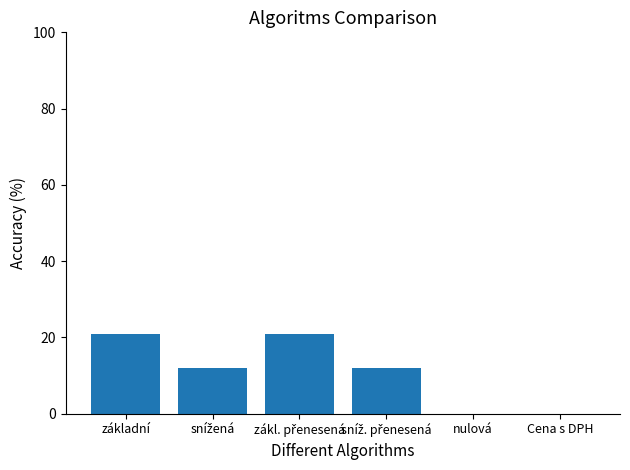

What is the change in value from základní to Cena s DPH?

-21